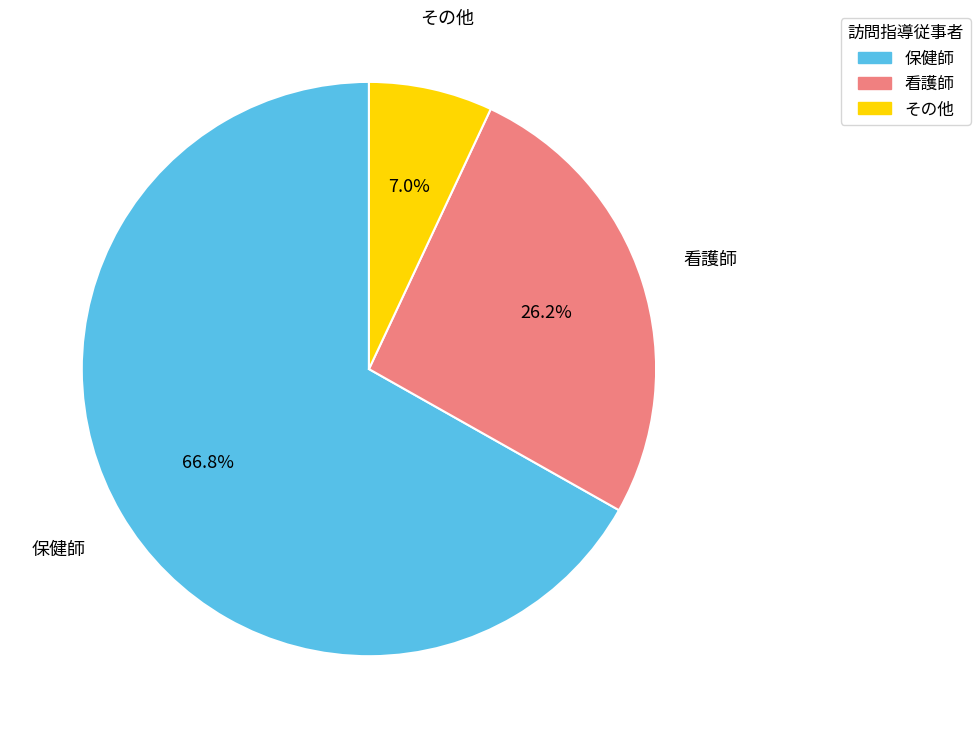

Does any single category account for the majority?

Yes